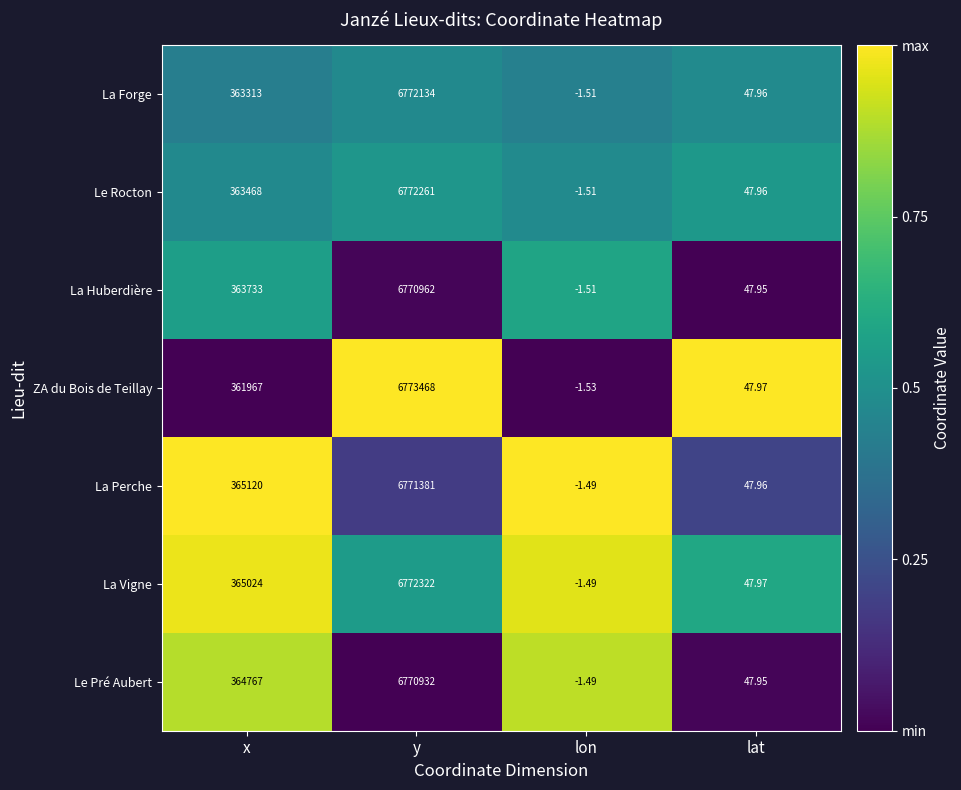

Which series has the largest total across all categories?

La Vigne